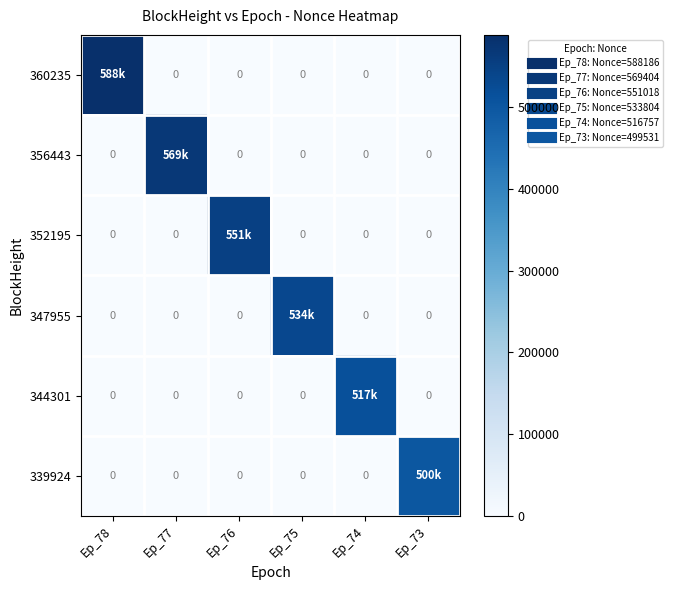

What is the difference between the highest and lowest values at Ep_76?

551018